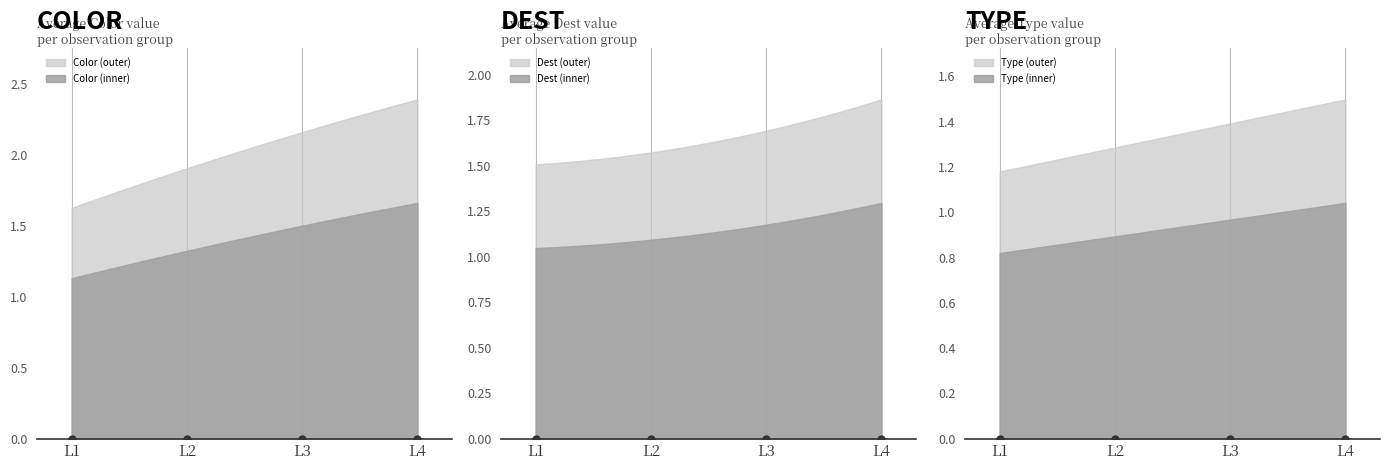

Which series contains the lowest Y value?

Type